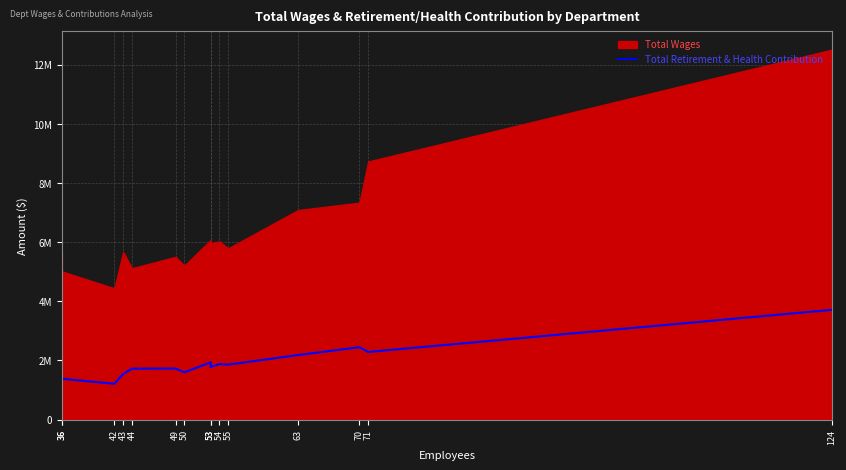

How many data points does each series have?

15